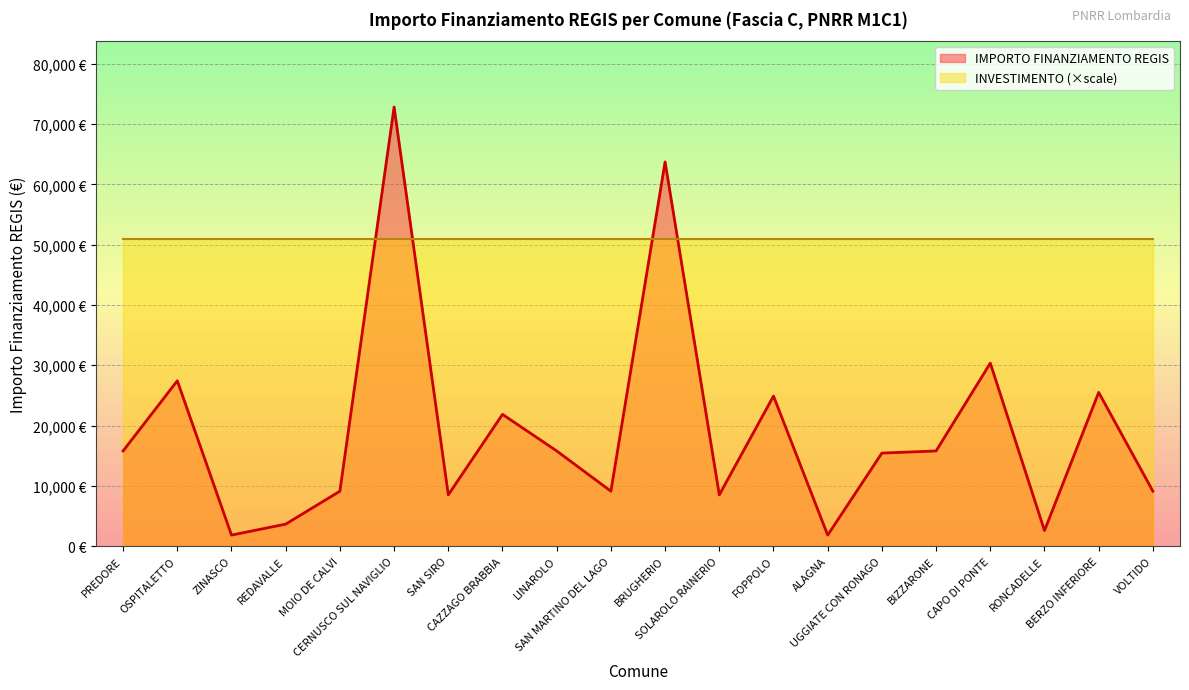

At which category does the chart reach its peak across all series?

CERNUSCO SUL NAVIGLIO